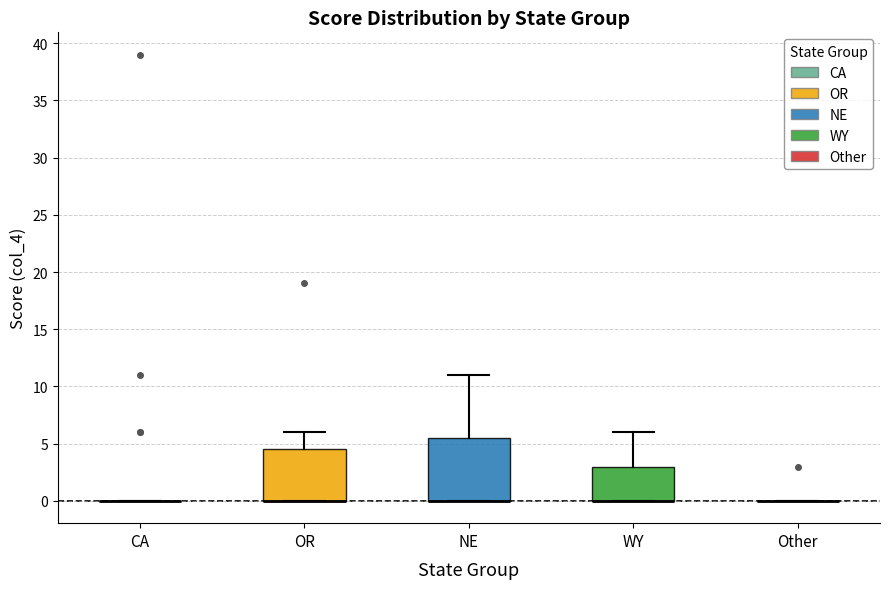

Reading left to right, read every box against the y-axis: the position of its median line, the range the box covers, and the ends of its whiskers. The values are not printed on the chart, so give them approximately, as read against the axis.

CA: box collapsed to a line at 0.0, whiskers 0.0 to 0.0
OR: median 0.0 (drawn on the box's lower edge), box 0.0 to 4.5, whiskers 0.0 to 6.0
NE: median 0.0 (drawn on the box's lower edge), box 0.0 to 5.5, whiskers 0.0 to 11.0
WY: median 0.0 (drawn on the box's lower edge), box 0.0 to 3.0, whiskers 0.0 to 6.0
Other: box collapsed to a line at 0.0, whiskers 0.0 to 0.0